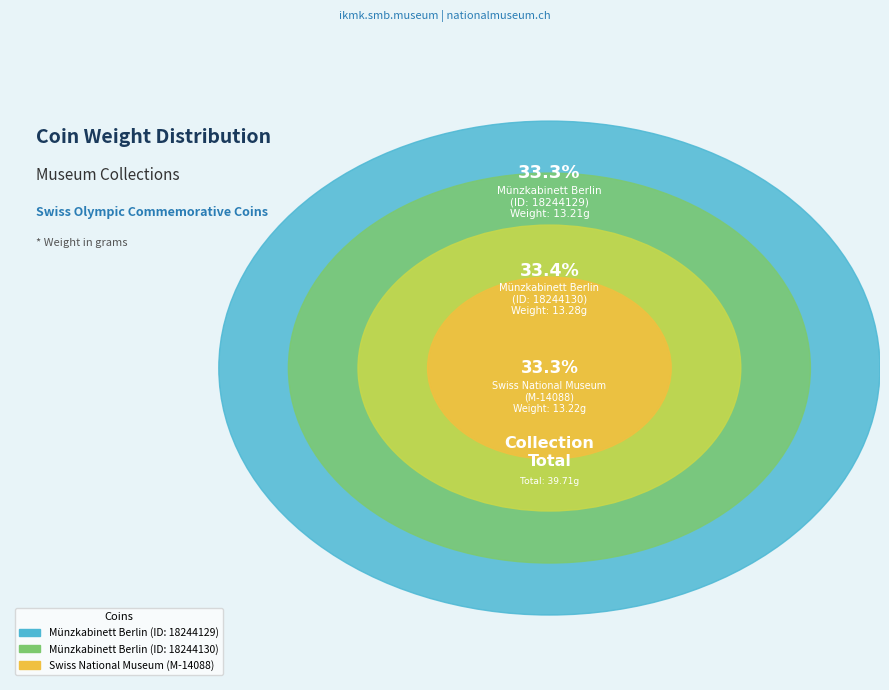

To the nearest percent, what portion does Münzkabinett Berlin
(ID: 18244130) represent?

33%